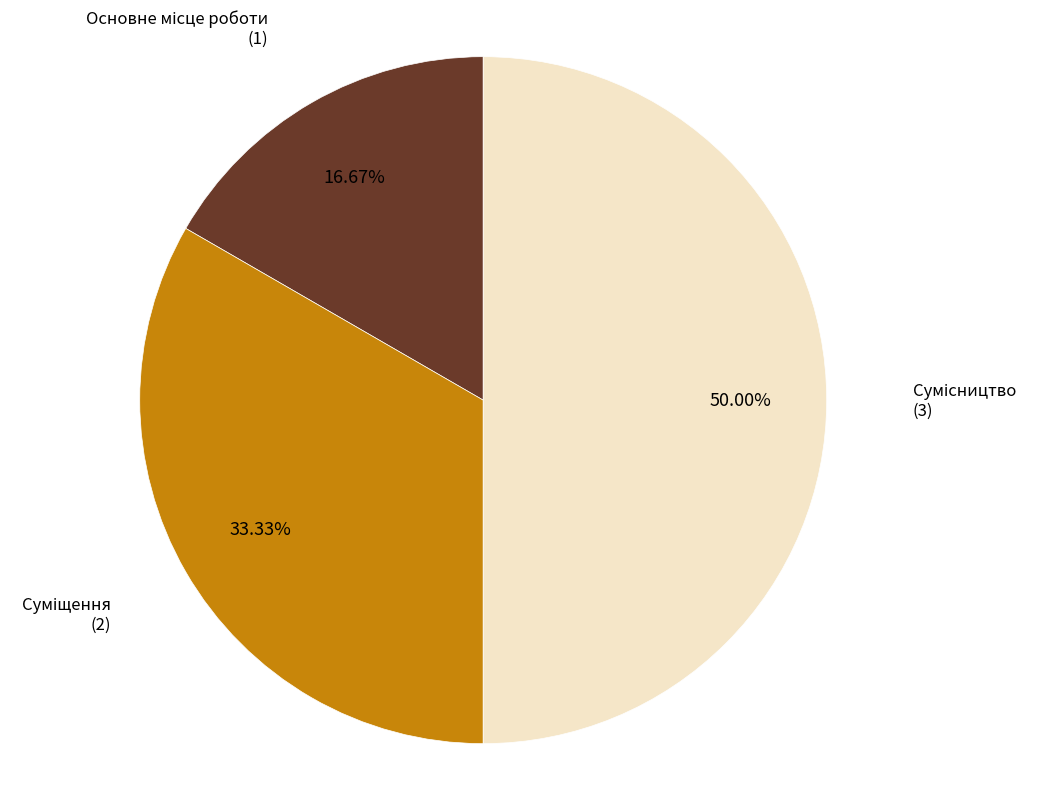

Does Суміщення account for over 50% of the chart?

No